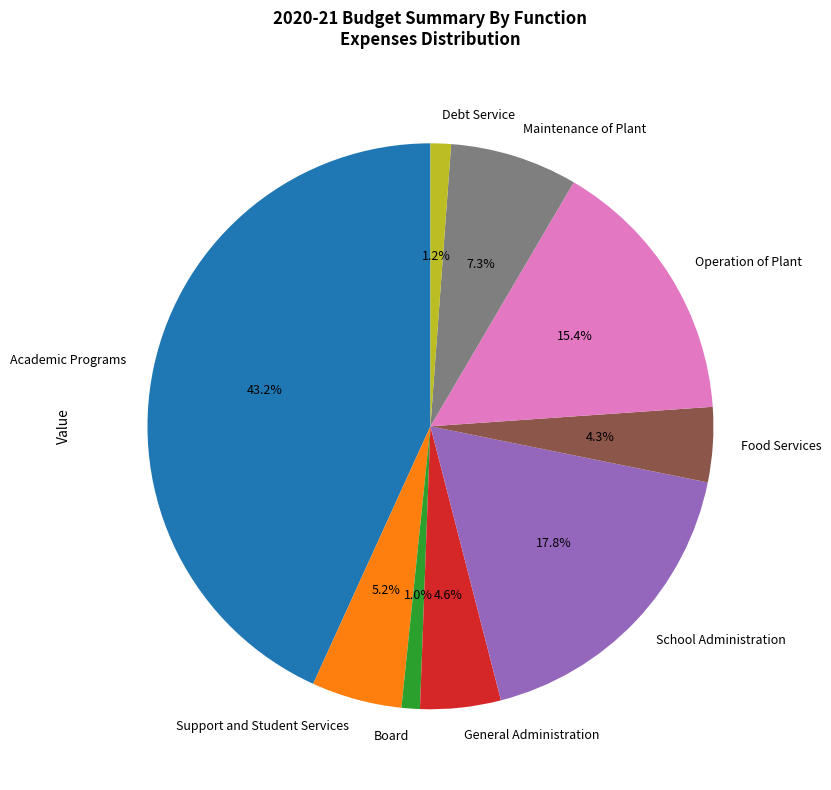

Combined, what portion of the pie is General Administration and Support and Student Services?

9.8%